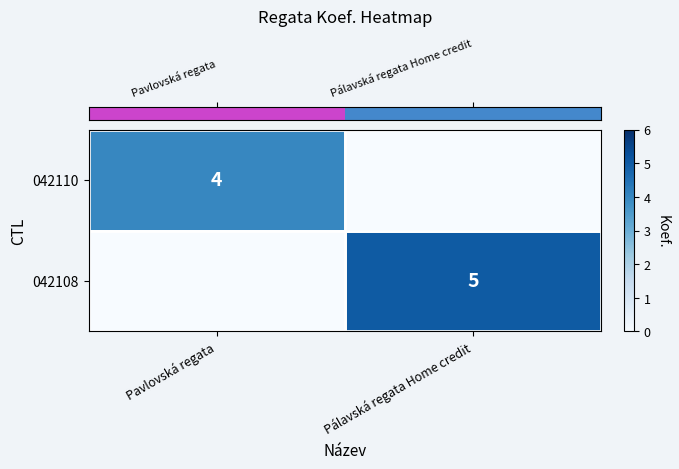

Between Pálavská regata Home credit and Pavlovská regata, which is larger?

Pavlovská regata